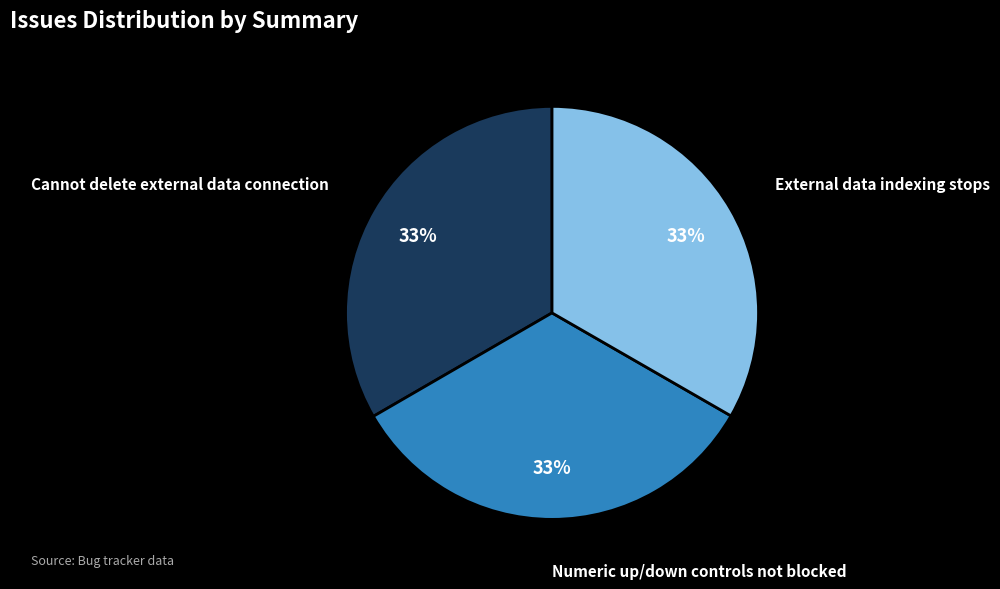

To the nearest percent, what percentage of the pie is External data indexing stops?

33%